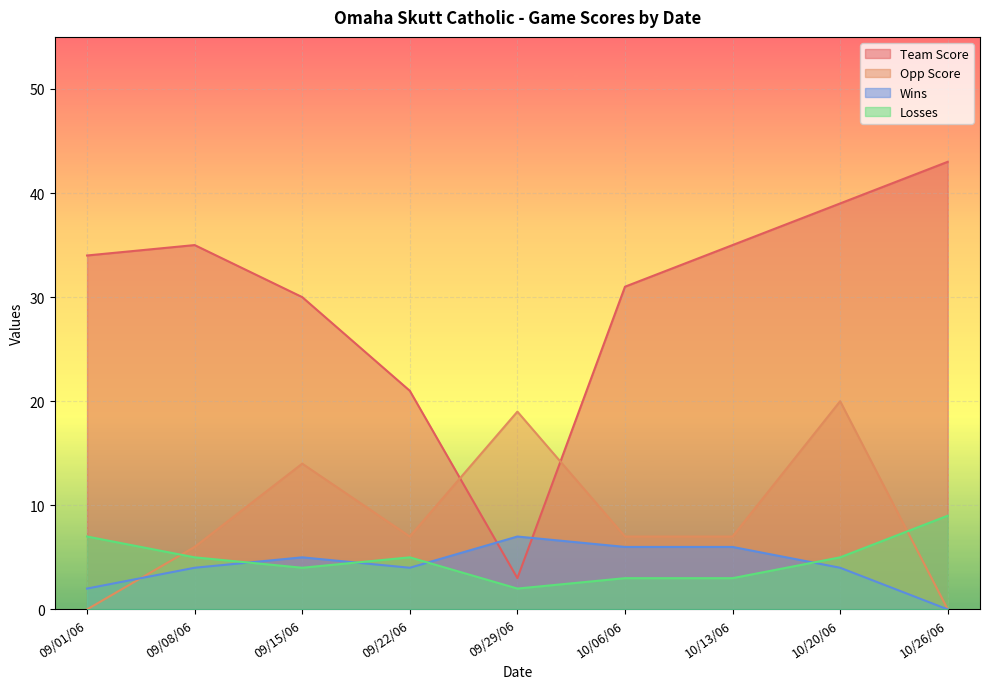

At 09/22/06, list the series in order from largest to smallest.

Team Score, Opp Score, Losses, Wins